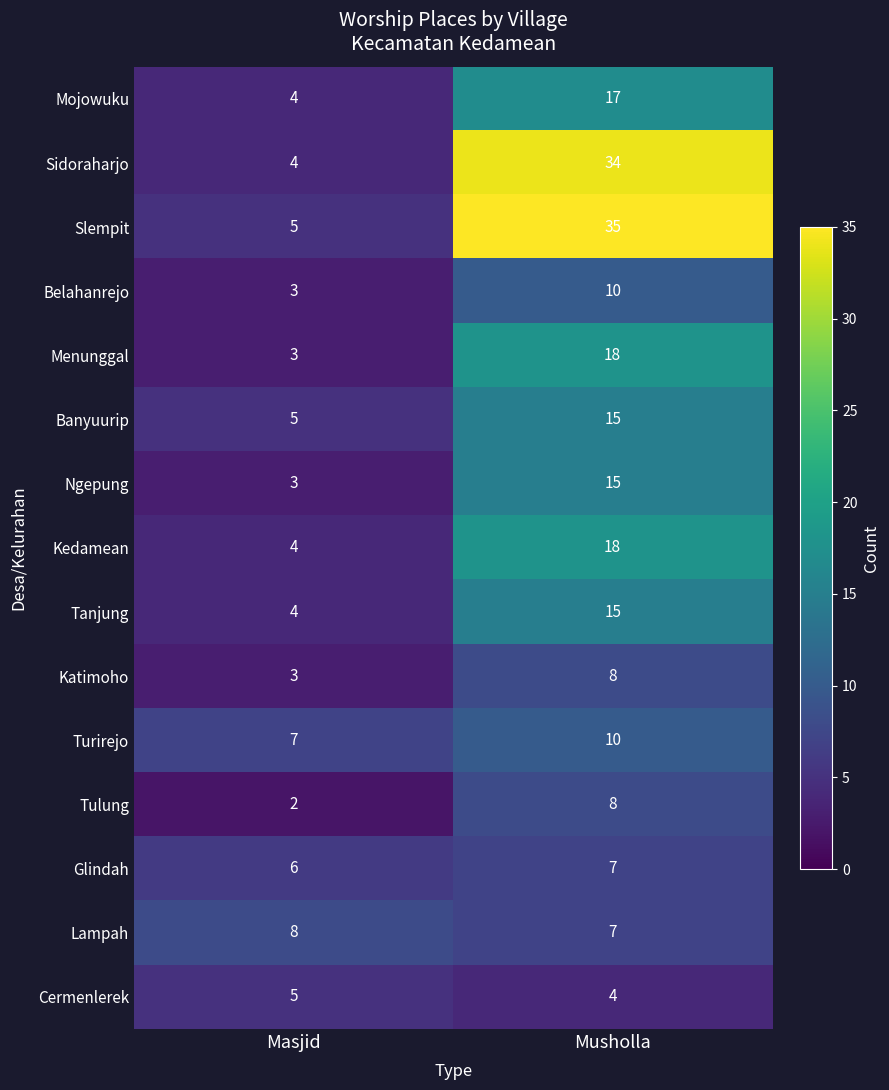

At how many categories does at least one series exceed 19?

1